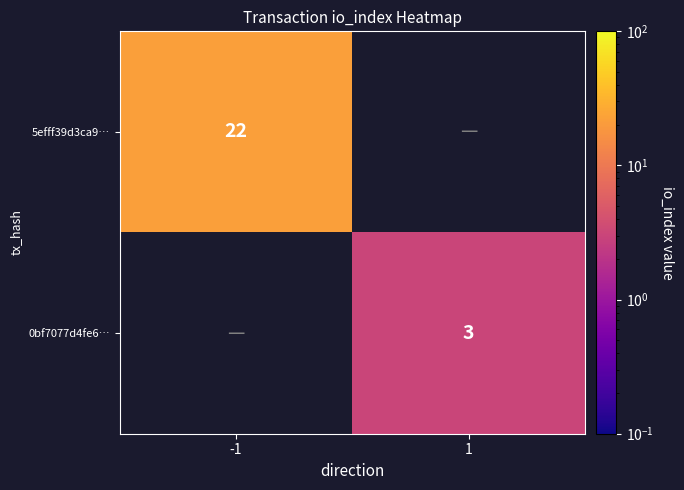

The value of 5efff39d3ca9… at -1 is 8. True or false?

False